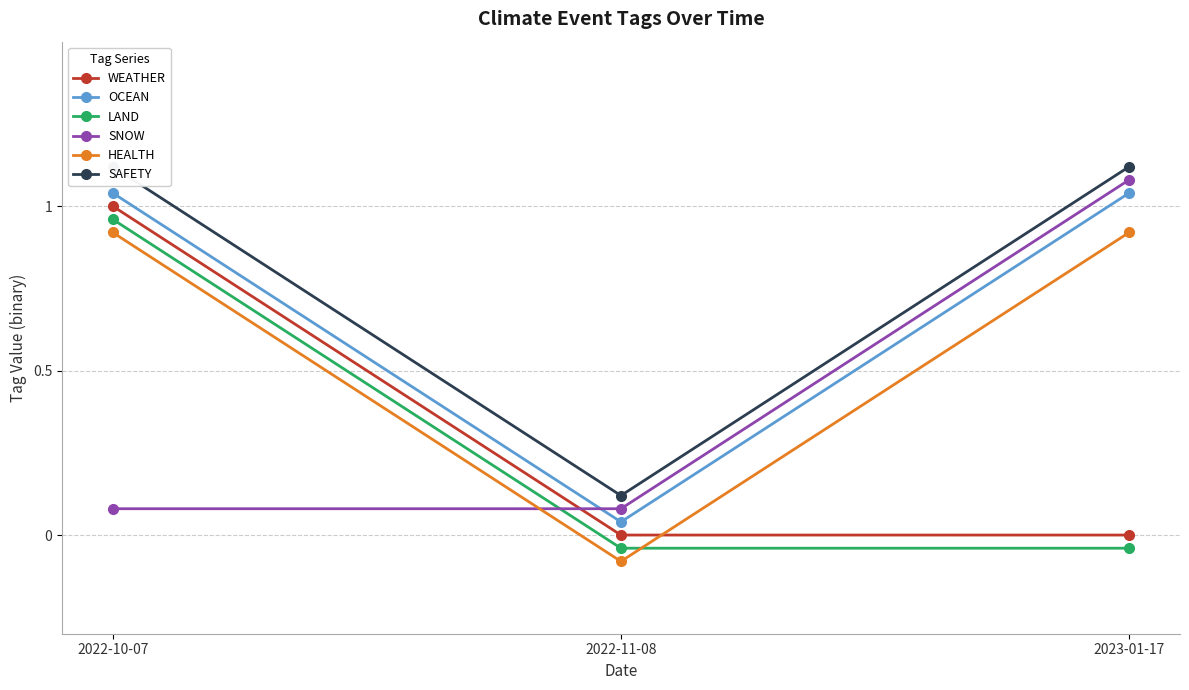

Is the value of OCEAN at 2022-11-08 greater than the value of WEATHER at 2022-11-08?

Yes